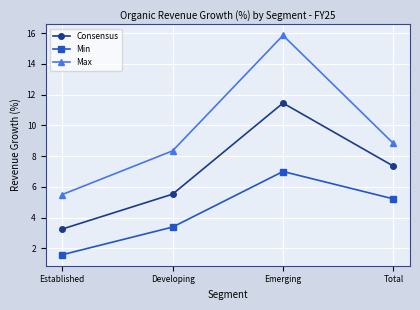

Between Established and Developing, which series saw the biggest shift?

Max